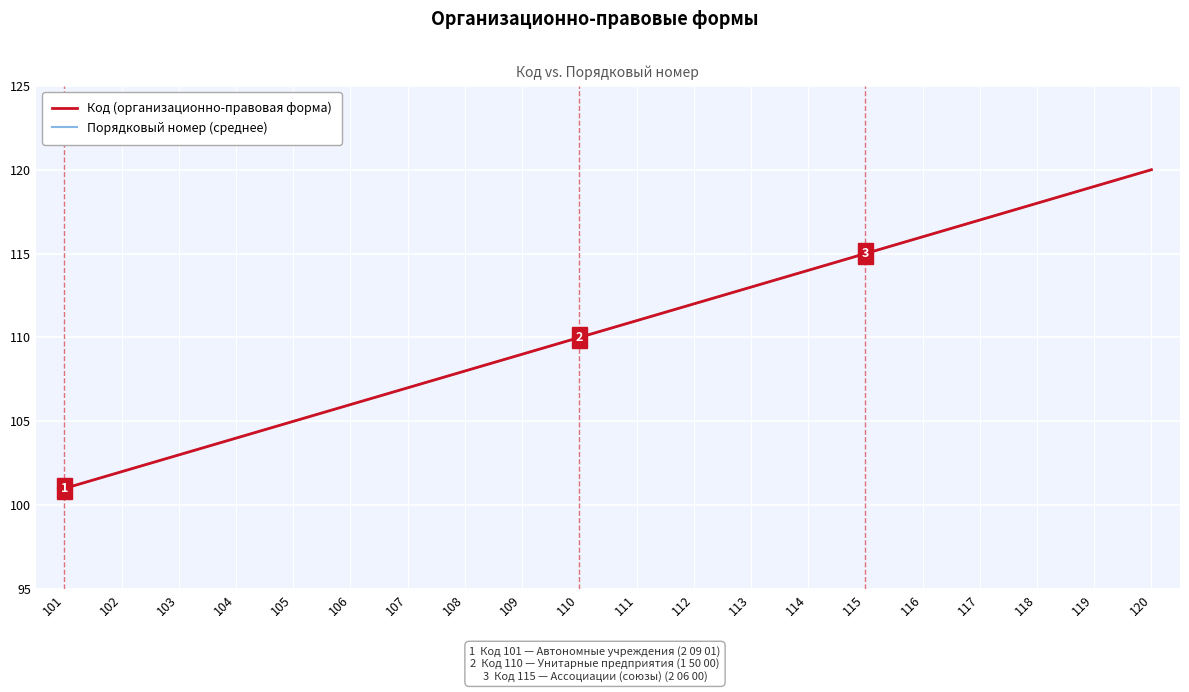

What is the value of the Код (организационно-правовая форма) point at the 14th from the left?

114